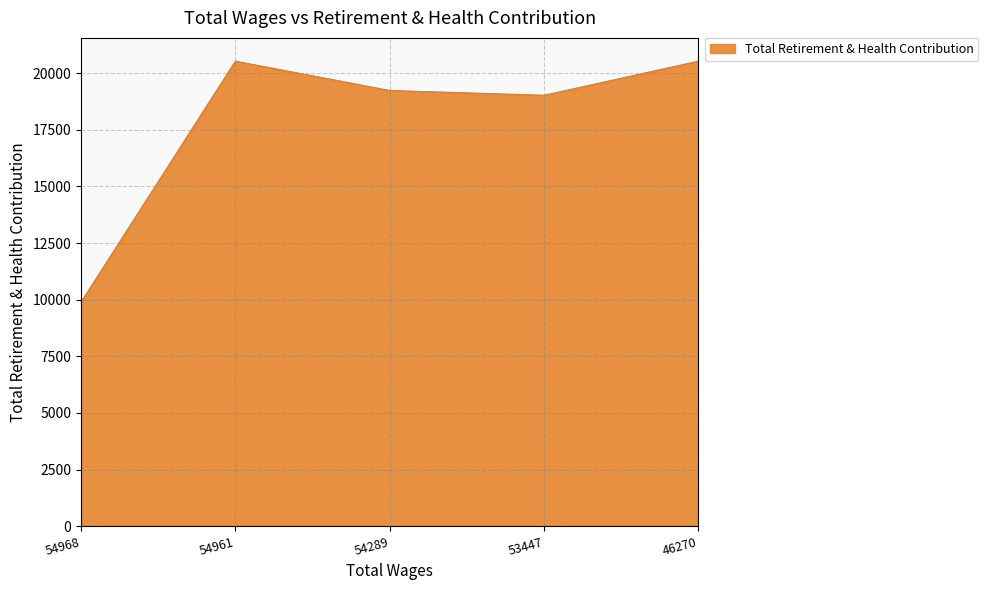

What is the difference between the maximum and second lowest values?

1506